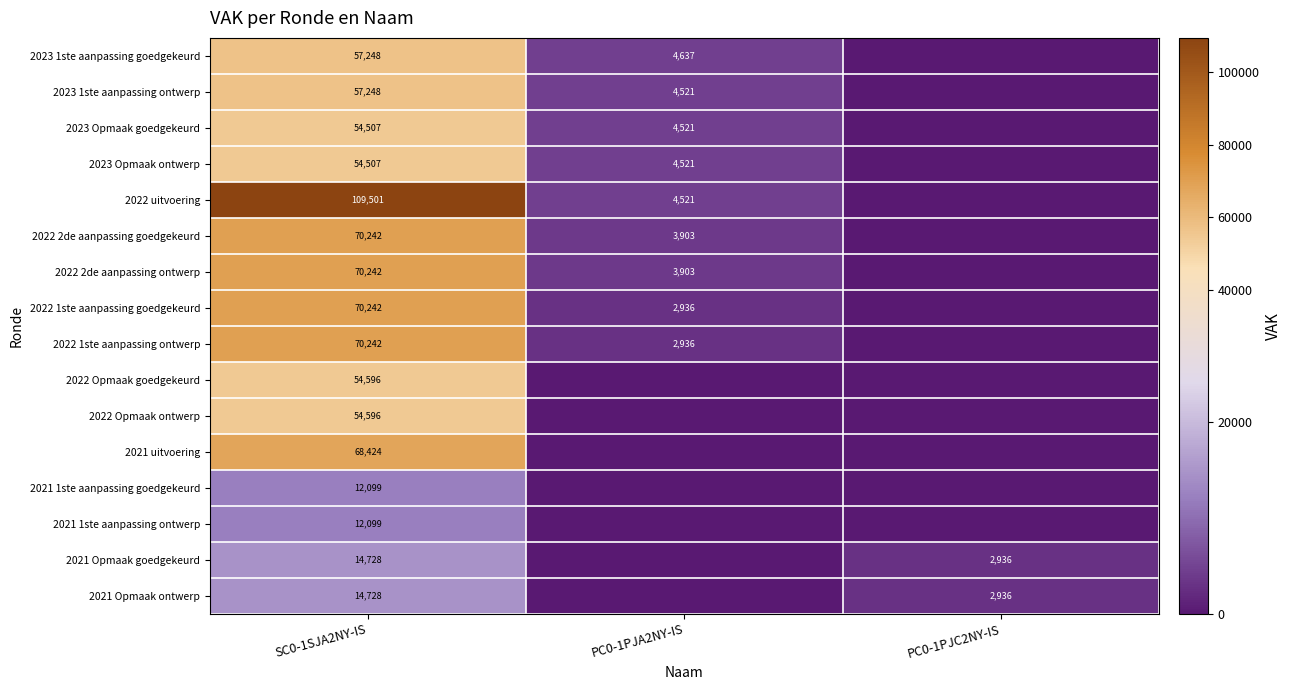

Is the value of 2023 1ste aanpassing goedgekeurd at PC0-1PJA2NY-IS greater than the value of 2023 Opmaak goedgekeurd at SC0-1SJA2NY-IS?

No